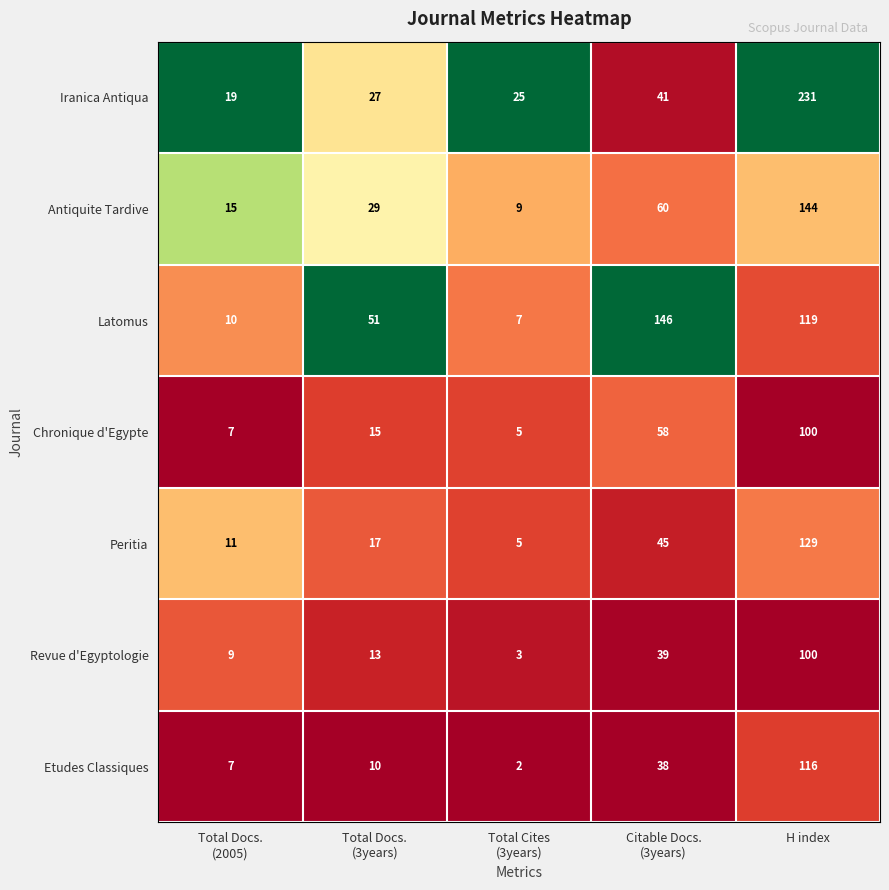

Which series has the widest spread of values?

Iranica Antiqua